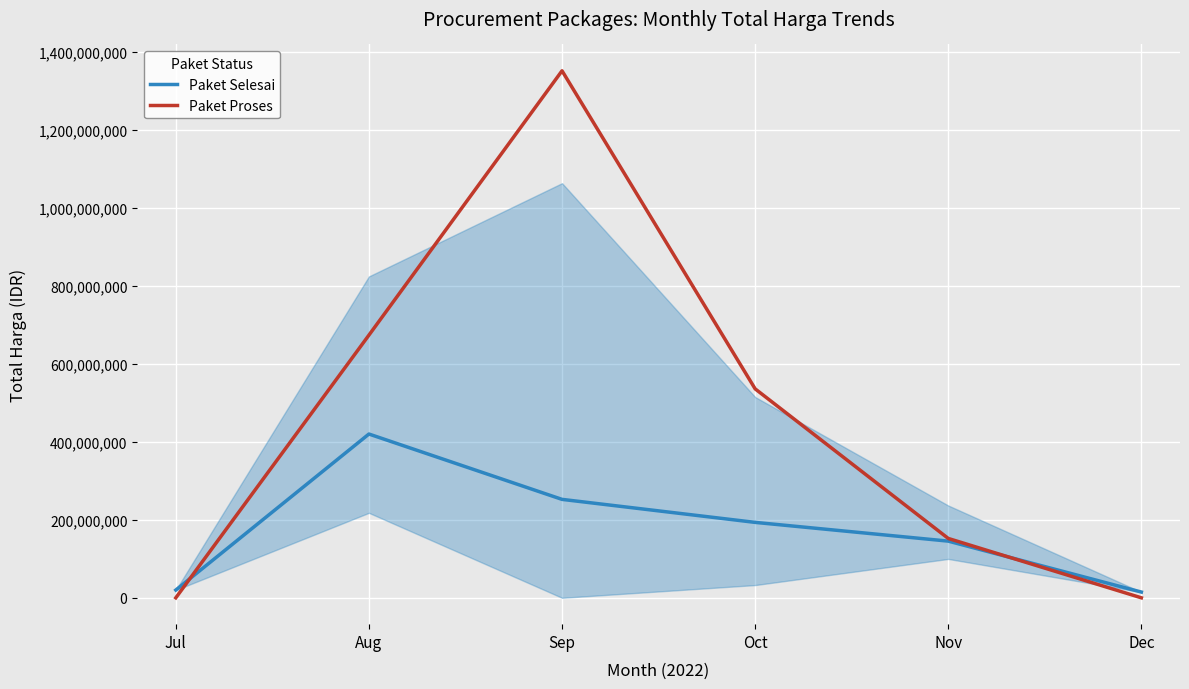

What is the sum of all Paket Selesai values?

1046128000